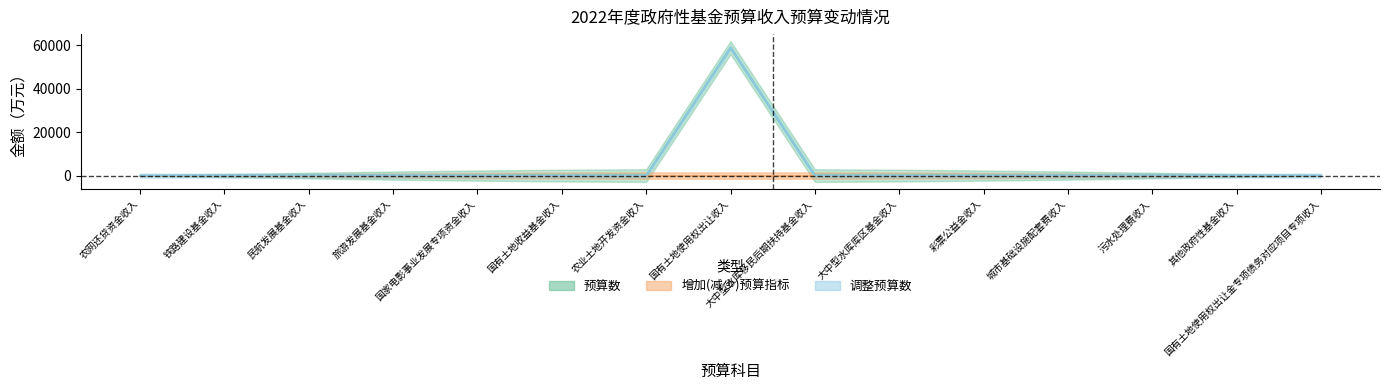

What position from the right is 污水处理费收入?

3